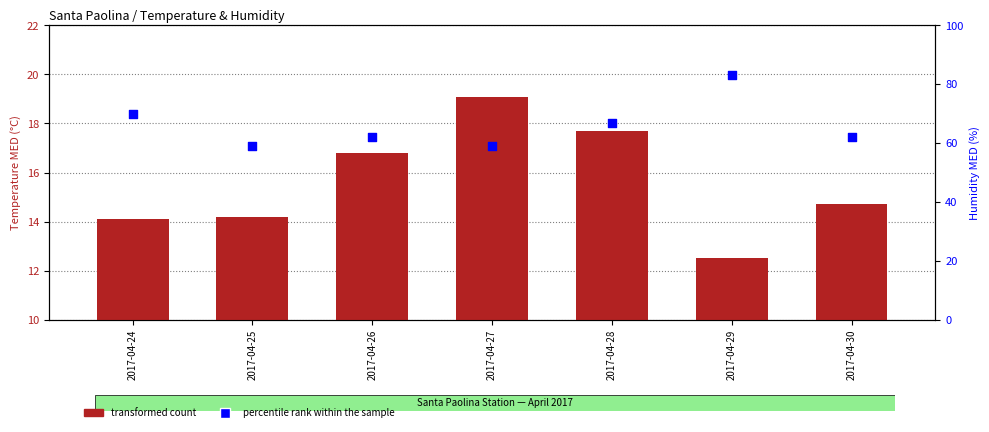

At which category is the sum across all series the highest?

2017-04-29